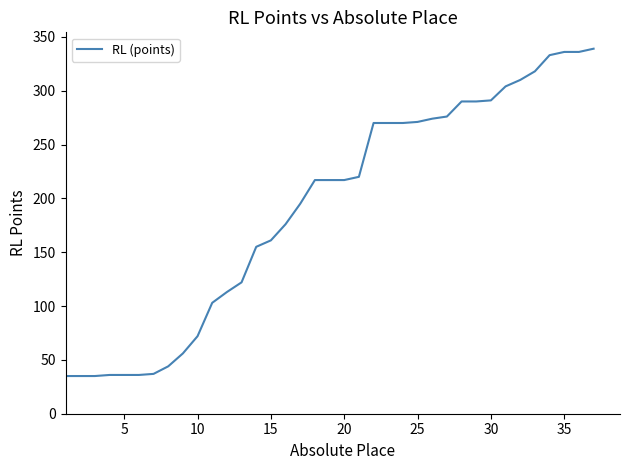

What is the greatest value displayed?

339